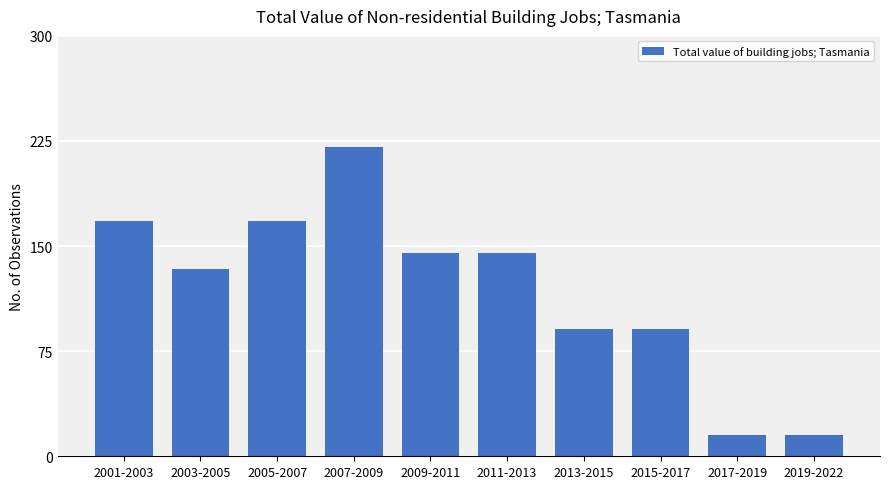

What position from the left is 2001-2003?

1